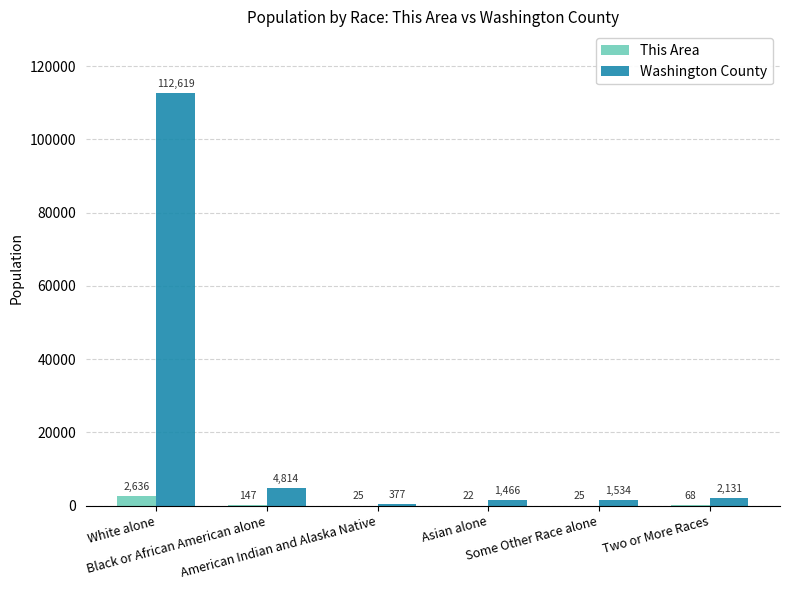

Which series has the largest total across all categories?

Washington County